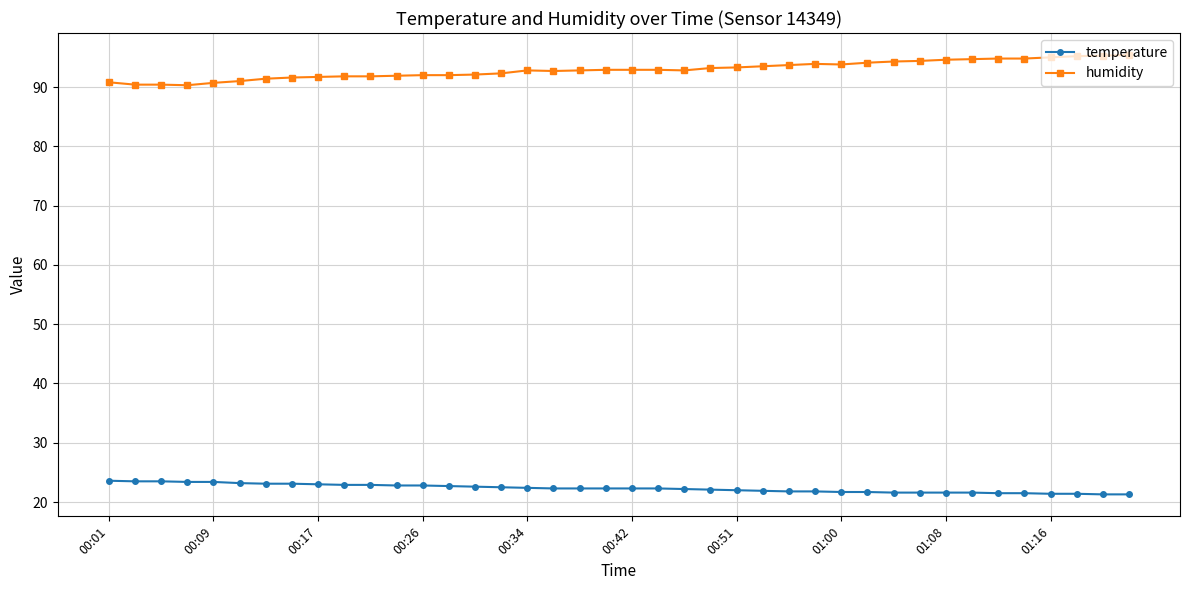

Rank the series by their average value, from lowest to highest.

temperature, humidity